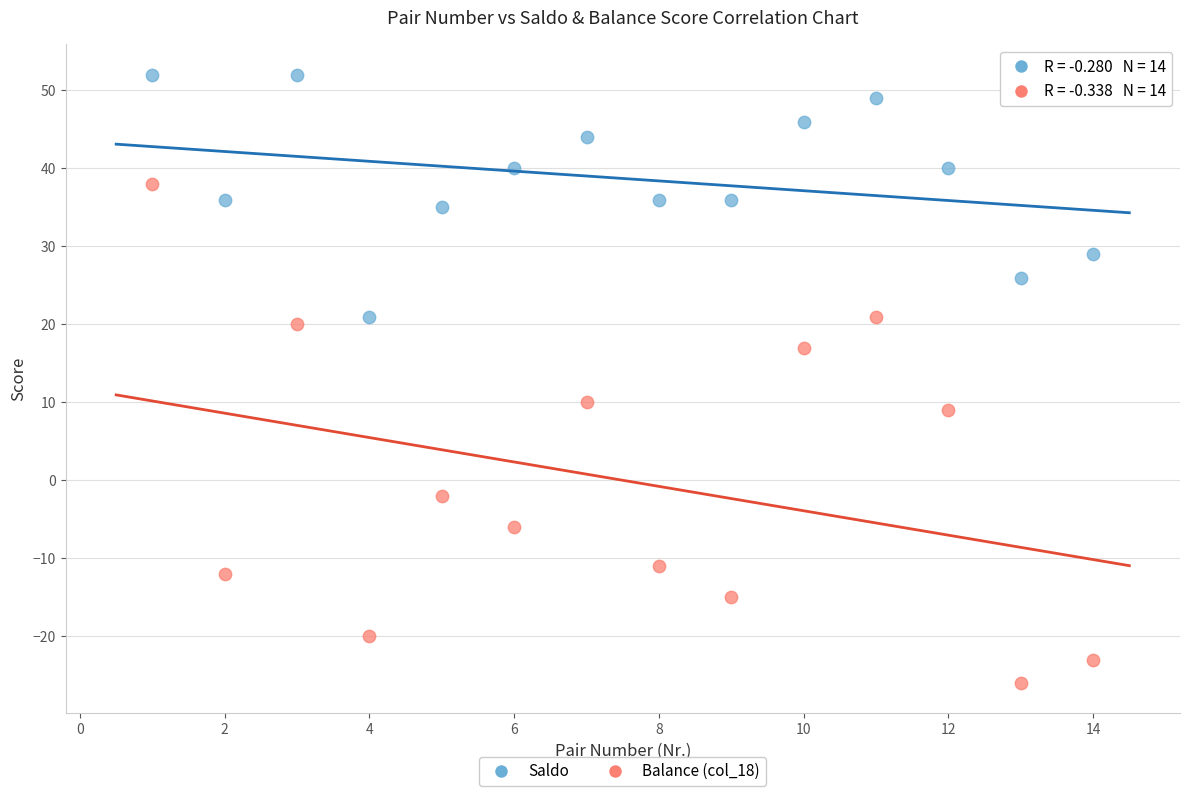

Which series has the largest Y range (max minus min)?

Balance (col_18)